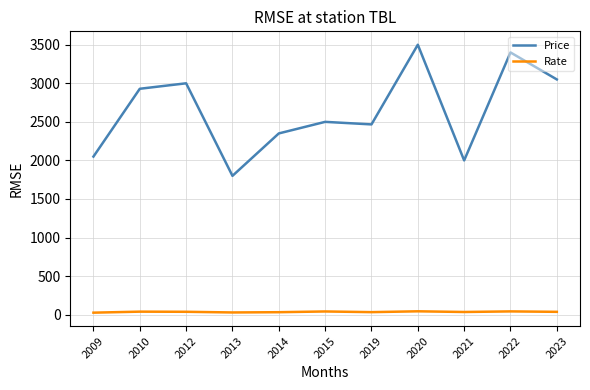

Where does the Rate series first go above 36?

2010